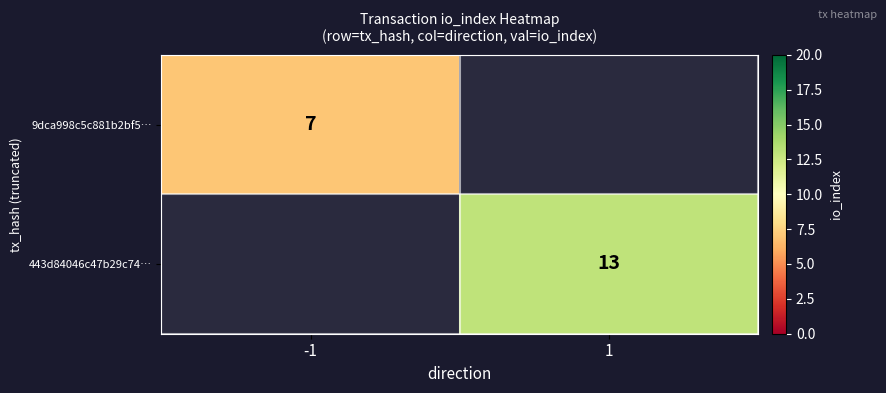

Is it true that 9dca998c5c881b2bf5… equals 7 at -1?

True